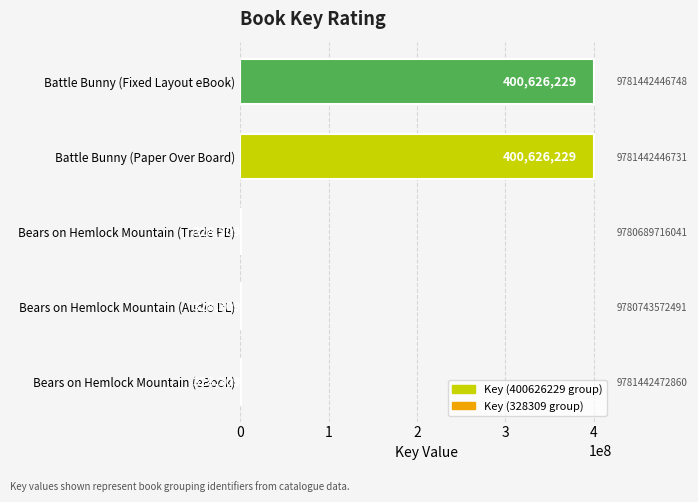

What is the difference between the maximum and second lowest values?

400297920